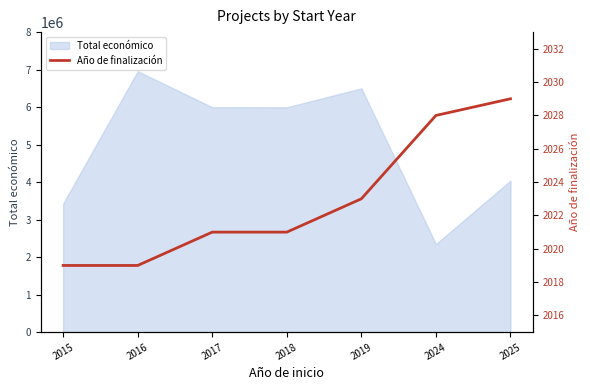

How many data points are less than 2021?

2